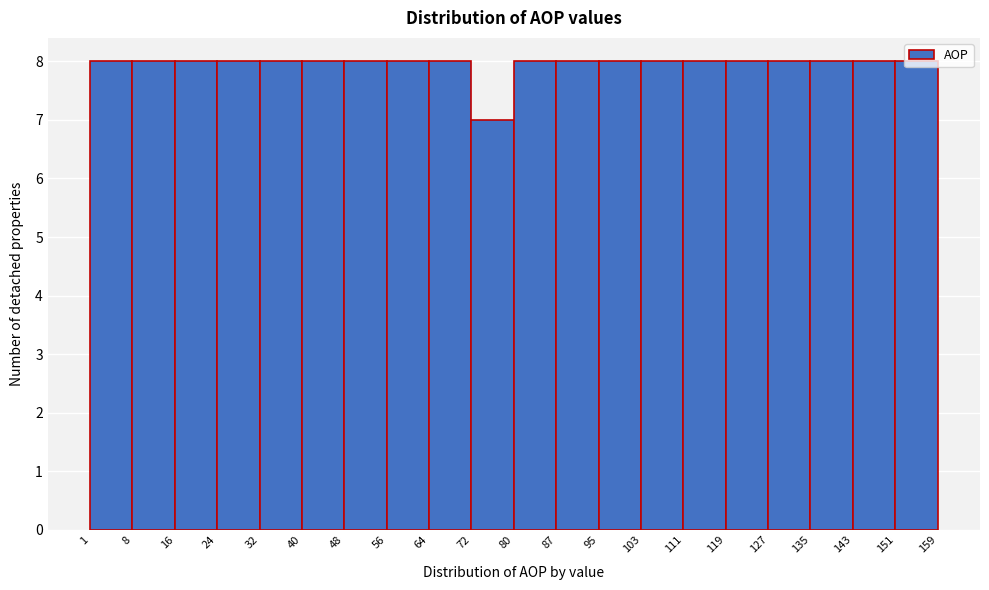

Reading left to right, list every bar in this chart as the range it spans on the x-axis followed by its height. The values are not printed on the chart, so give them approximately, as read against the axis.

1 to 8: 8
8 to 16: 8
16 to 24: 8
24 to 32: 8
32 to 40: 8
40 to 48: 8
48 to 56: 8
56 to 64: 8
64 to 72: 8
72 to 80: 7
80 to 87: 8
87 to 95: 8
95 to 103: 8
103 to 111: 8
111 to 119: 8
119 to 127: 8
127 to 135: 8
135 to 143: 8
143 to 151: 8
151 to 159: 8